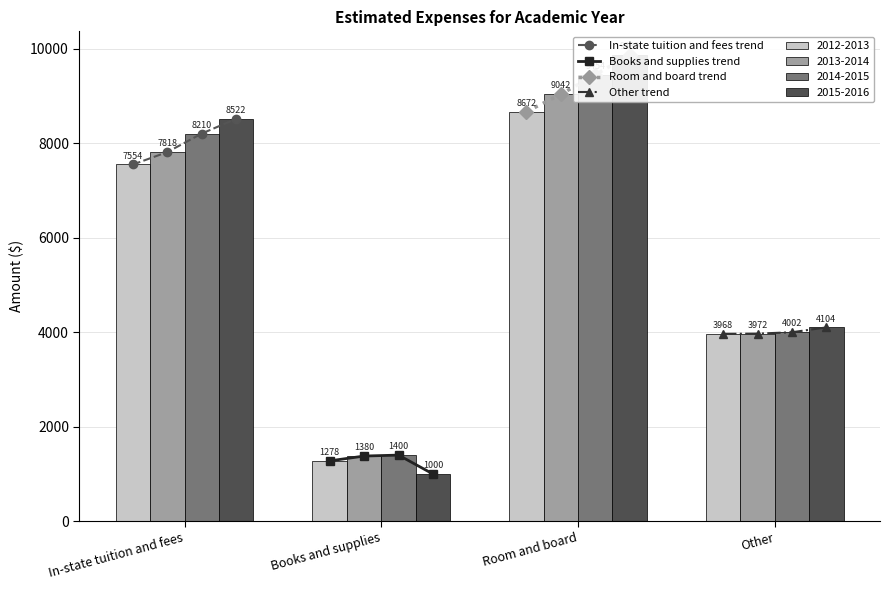

What is the sum of the In-state tuition and fees trend values at Books and supplies and Room and board?

16028